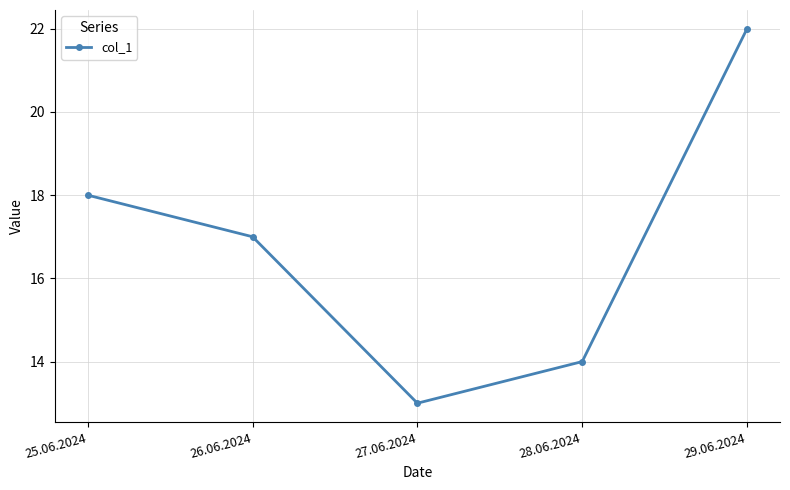

Between 25.06.2024 and 26.06.2024, which is larger?

25.06.2024